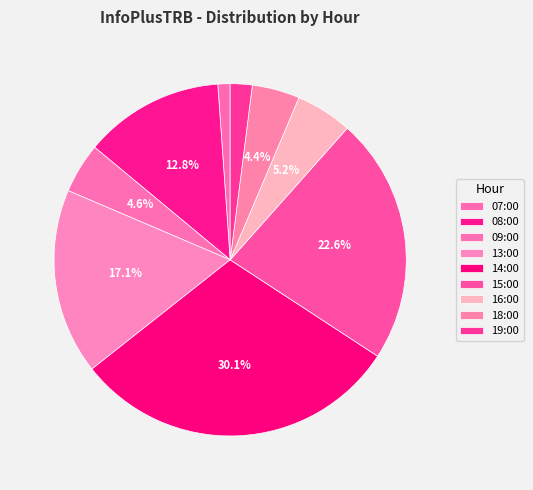

Between 19:00 and 14:00, which is larger?

14:00